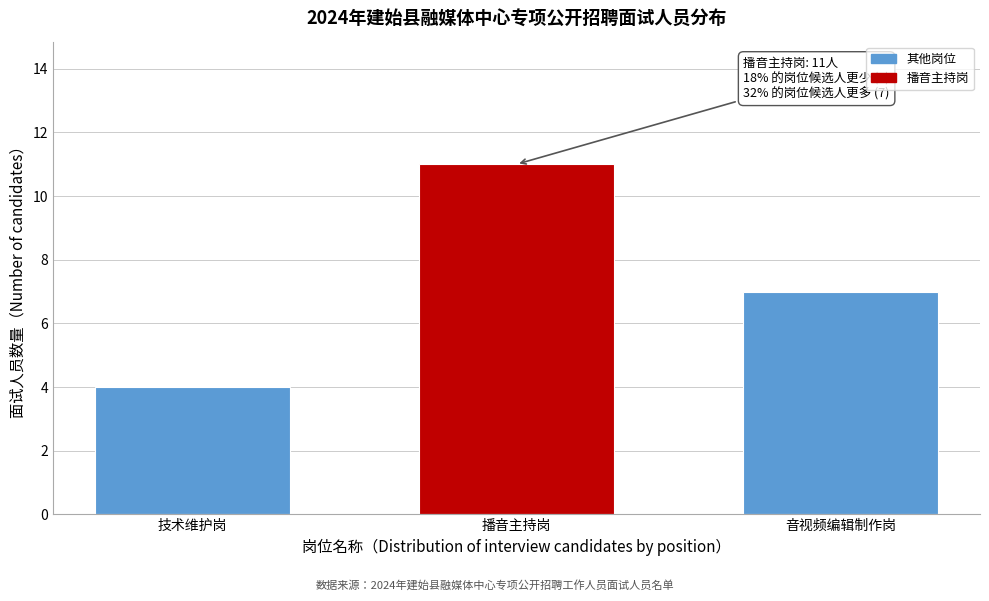

Reading left to right, extract all data points from this chart.

技术维护岗=4	播音主持岗=11	音视频编辑制作岗=7